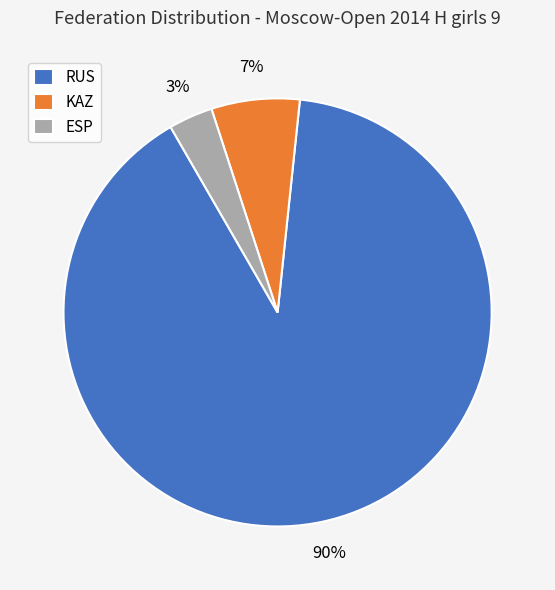

Does any single category account for the majority?

Yes